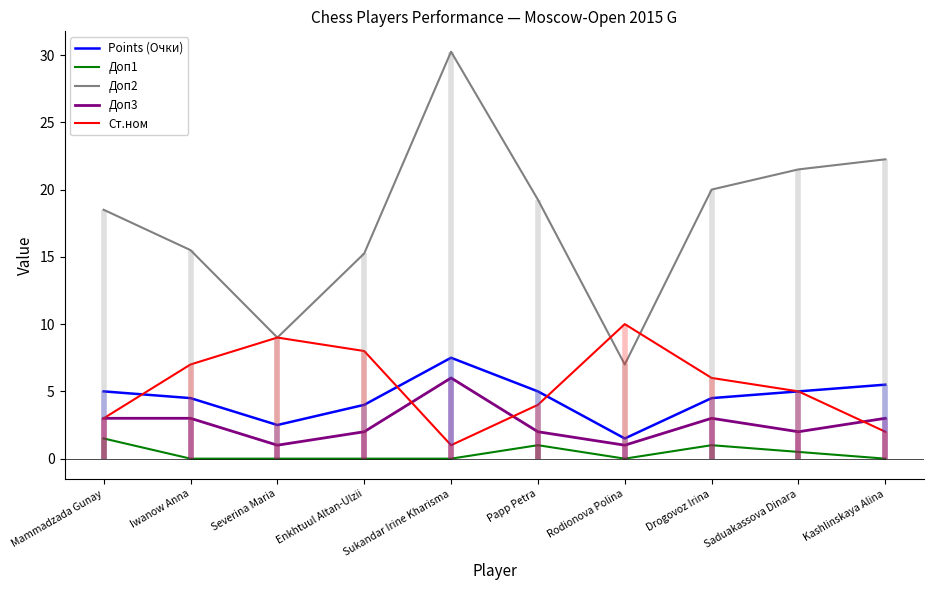

Where do Ст.ном and Доп2 first cross each other?

Papp Petra and Rodionova Polina